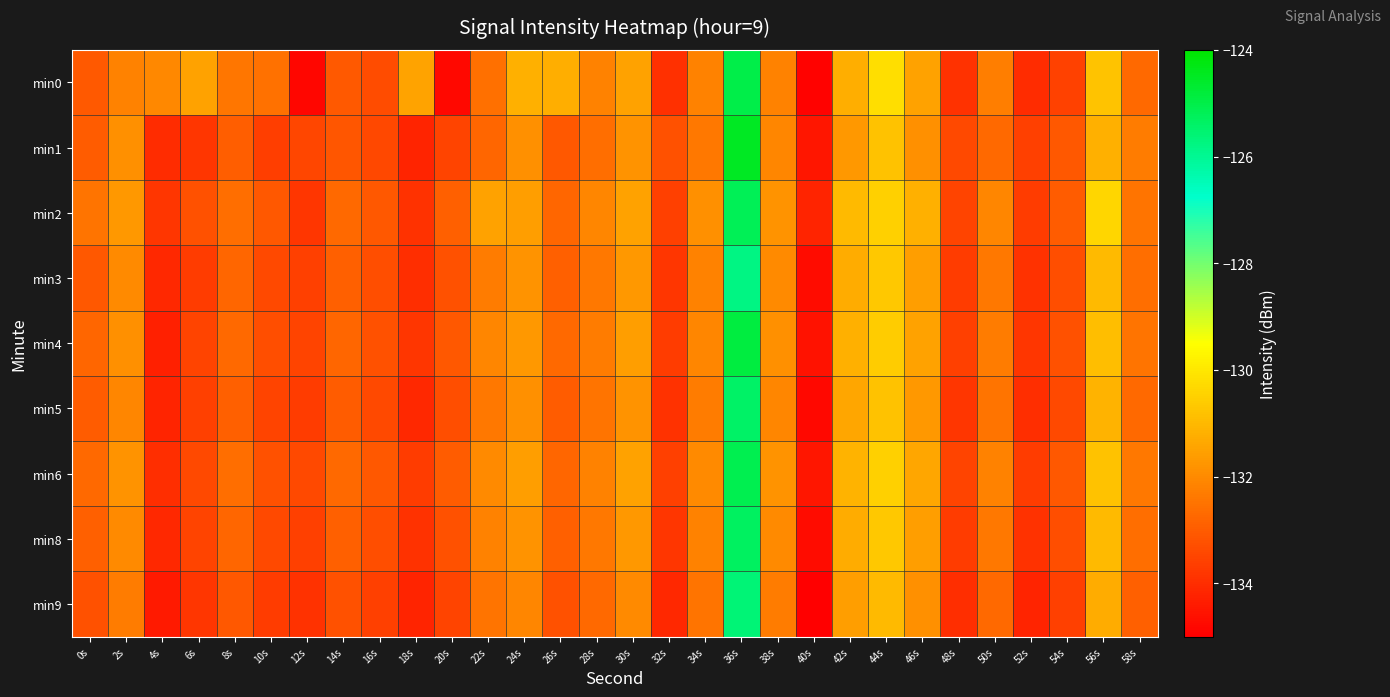

What is the difference between the highest and lowest values at 42s?

0.7